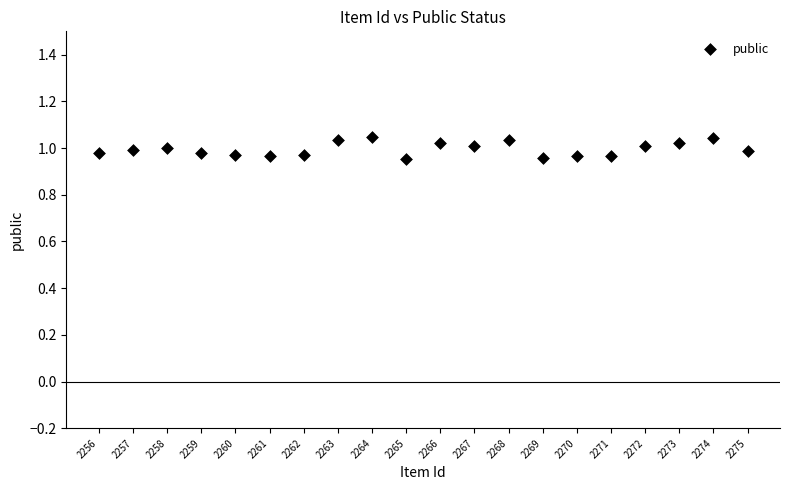

What is the range of X values (max minus min)?

19.0